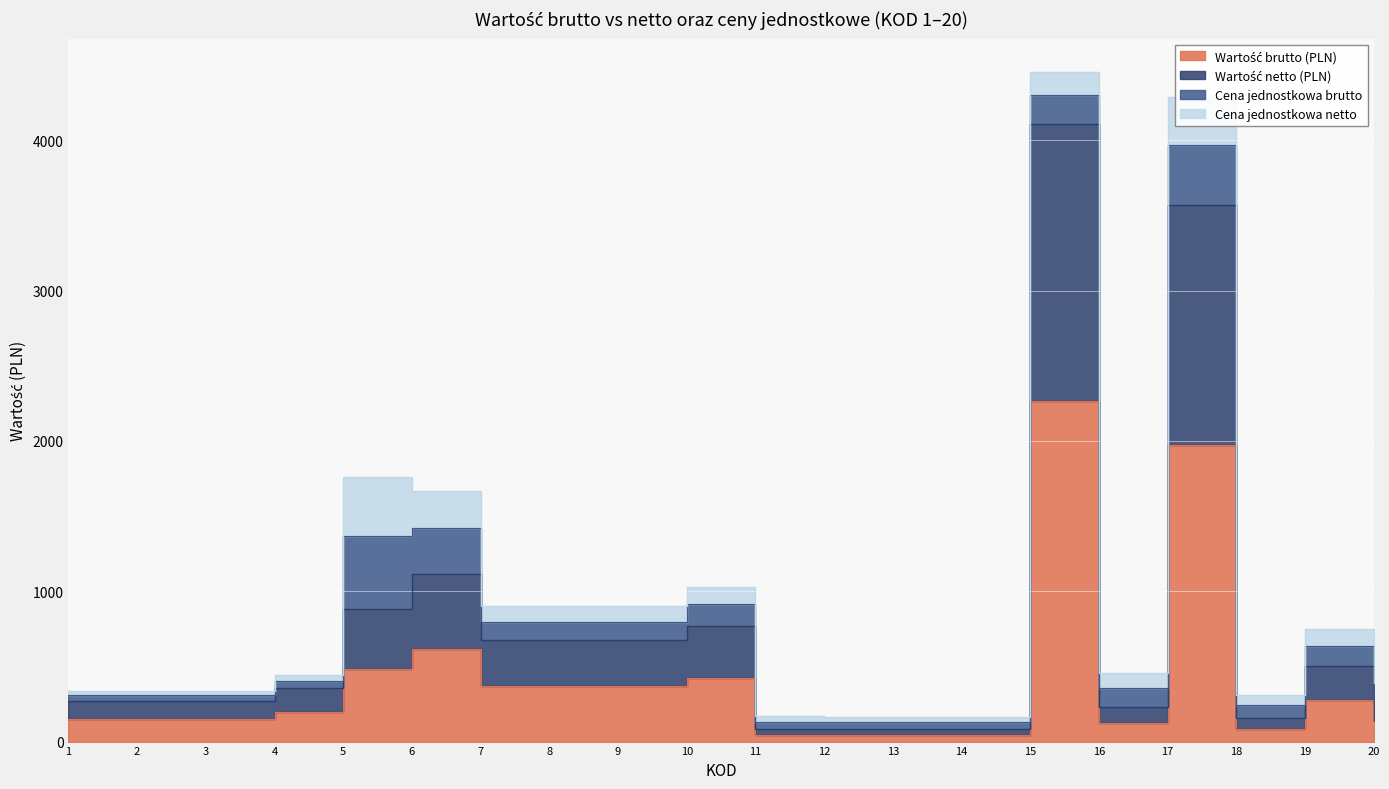

Where is the first local maximum for Wartość netto (PLN)?

6